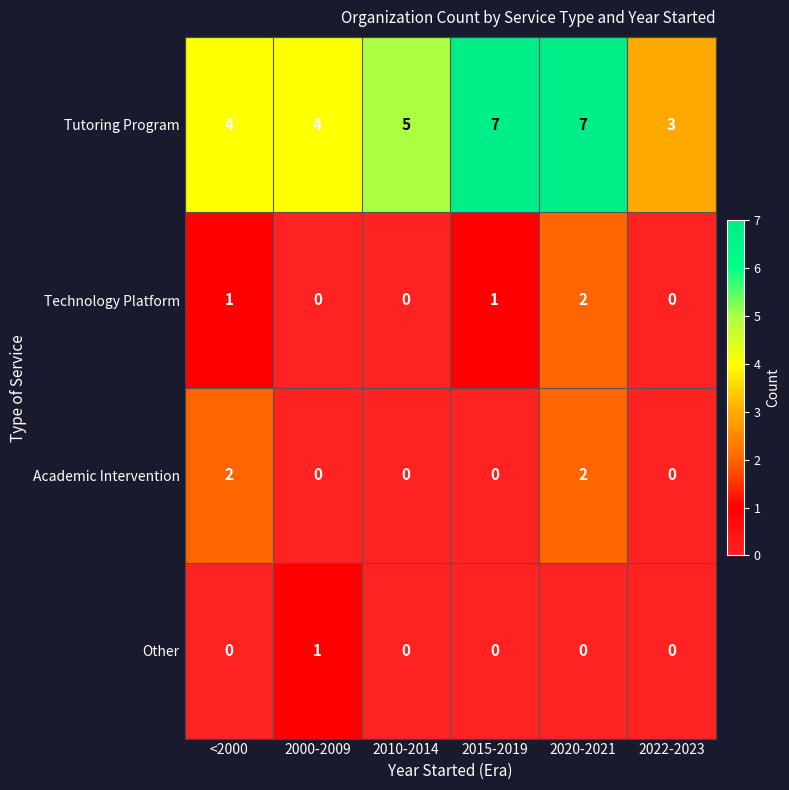

Reading left to right, extract all data points from this chart.

Tutoring Program: <2000=4	2000-2009=4	2010-2014=5	2015-2019=7	2020-2021=7	2022-2023=3
Technology Platform: <2000=1	2000-2009=0	2010-2014=0	2015-2019=1	2020-2021=2	2022-2023=0
Academic Intervention: <2000=2	2000-2009=0	2010-2014=0	2015-2019=0	2020-2021=2	2022-2023=0
Other: <2000=0	2000-2009=1	2010-2014=0	2015-2019=0	2020-2021=0	2022-2023=0